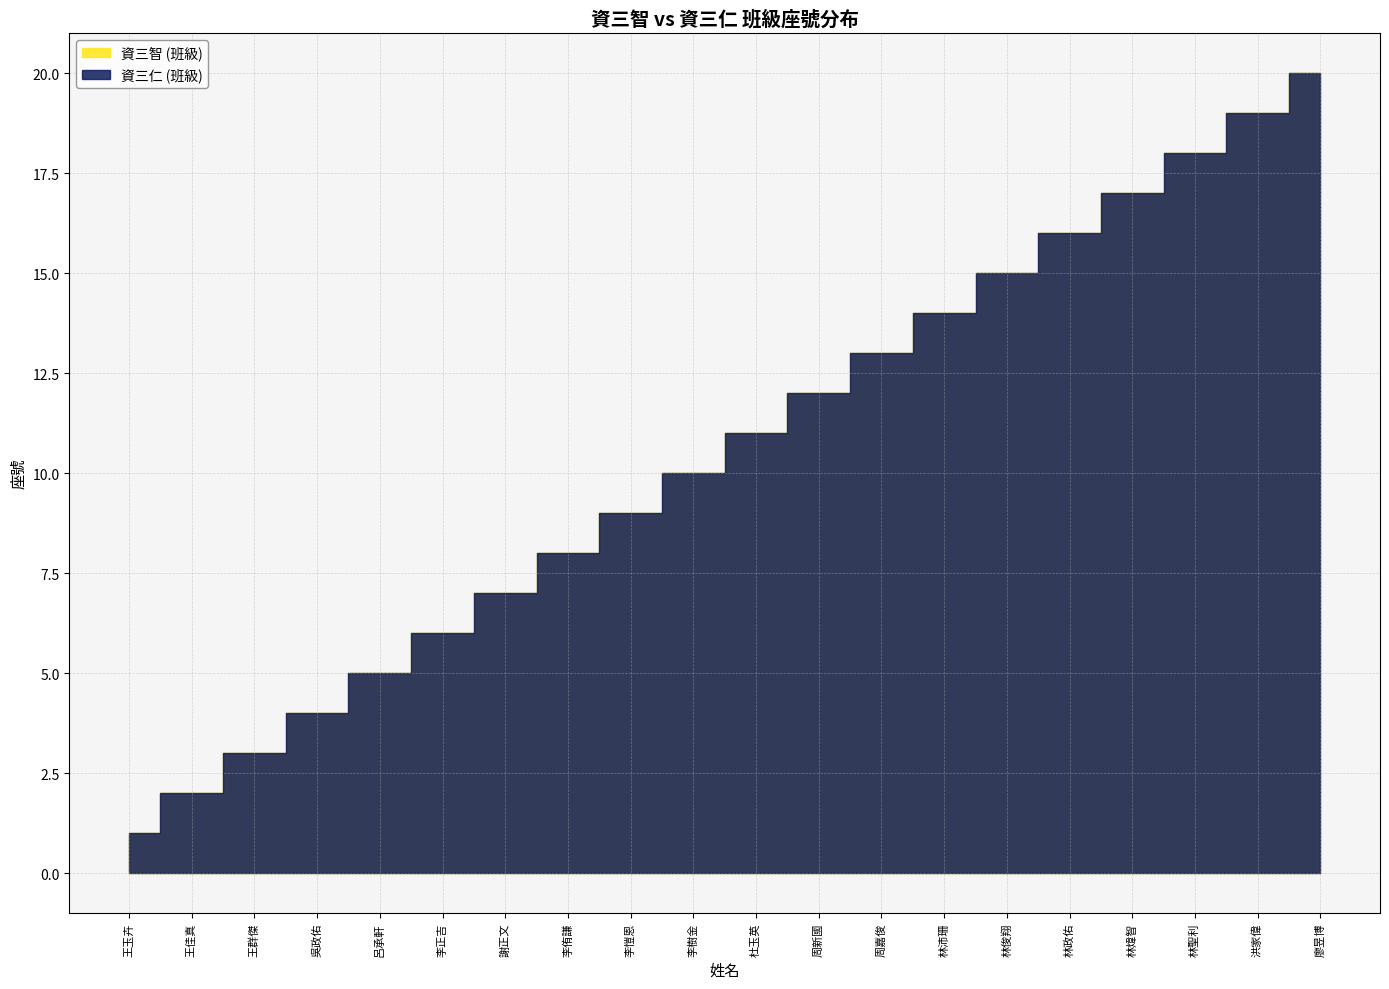

At how many categories does at least one series exceed 2?

18